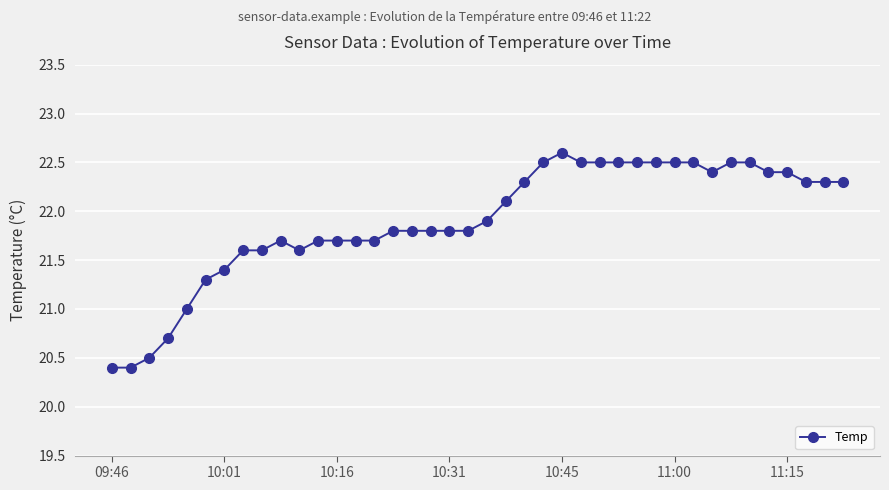

True or false: there are more than 1 points higher than both neighbors.

True